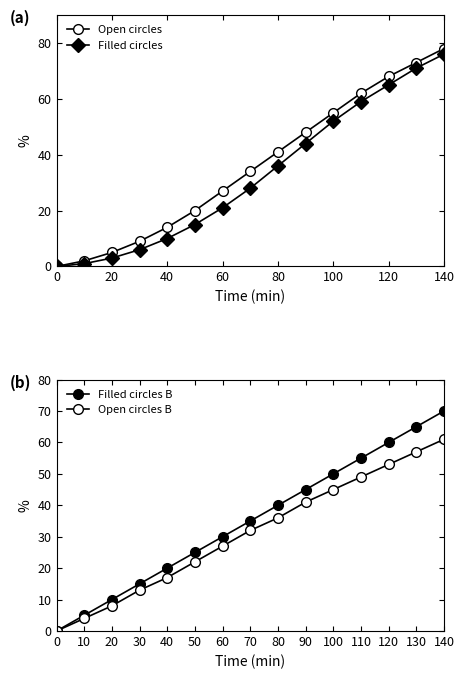

True or false: Open circles has more than 0 points higher than both neighbors.

False